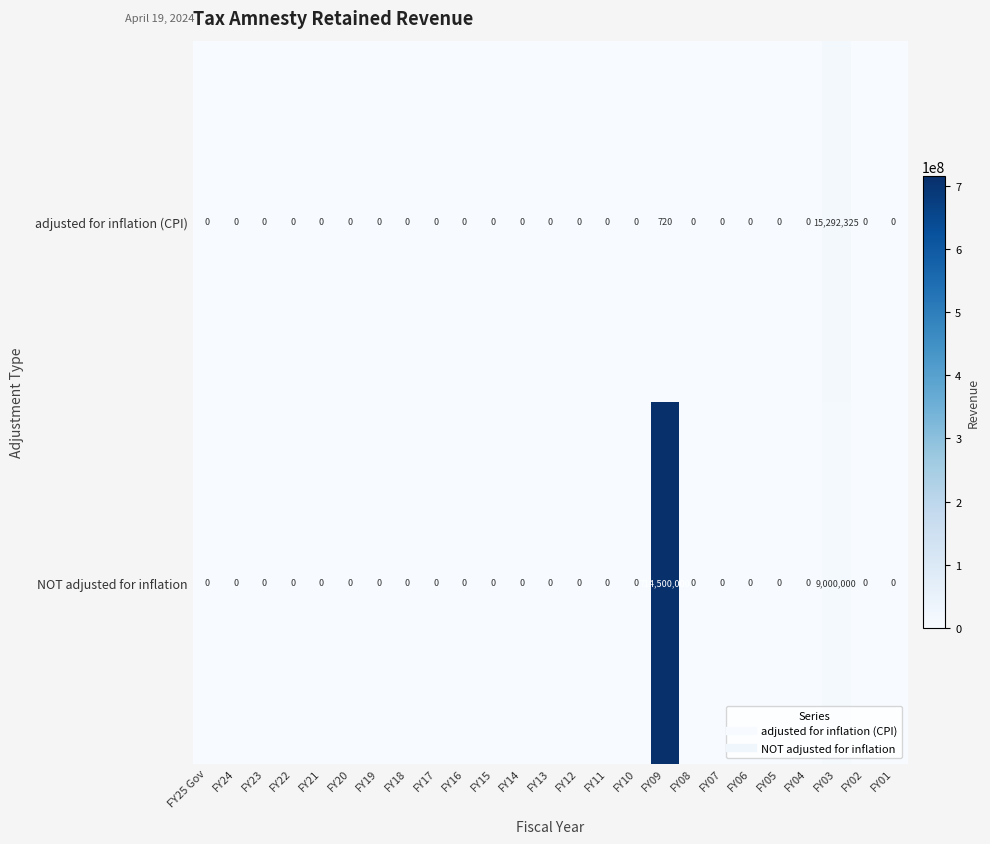

Where is adjusted for inflation (CPI) nearest to the value 7646162?

FY09